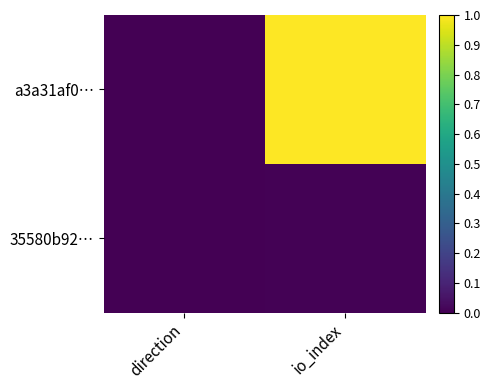

Which series changed the most between direction and io_index?

a3a31af0…